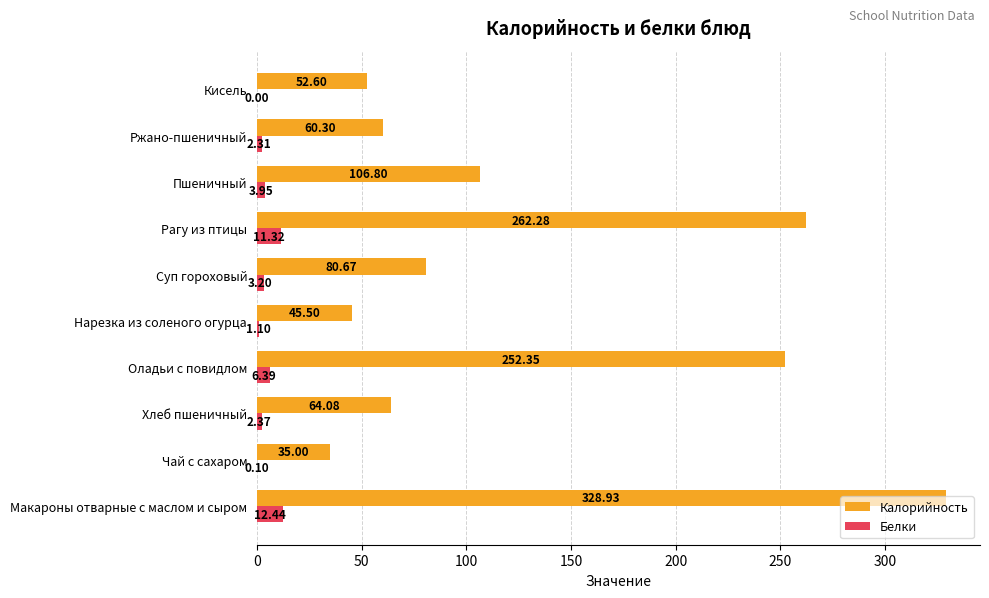

What is the average value of the Белки series?

4.3